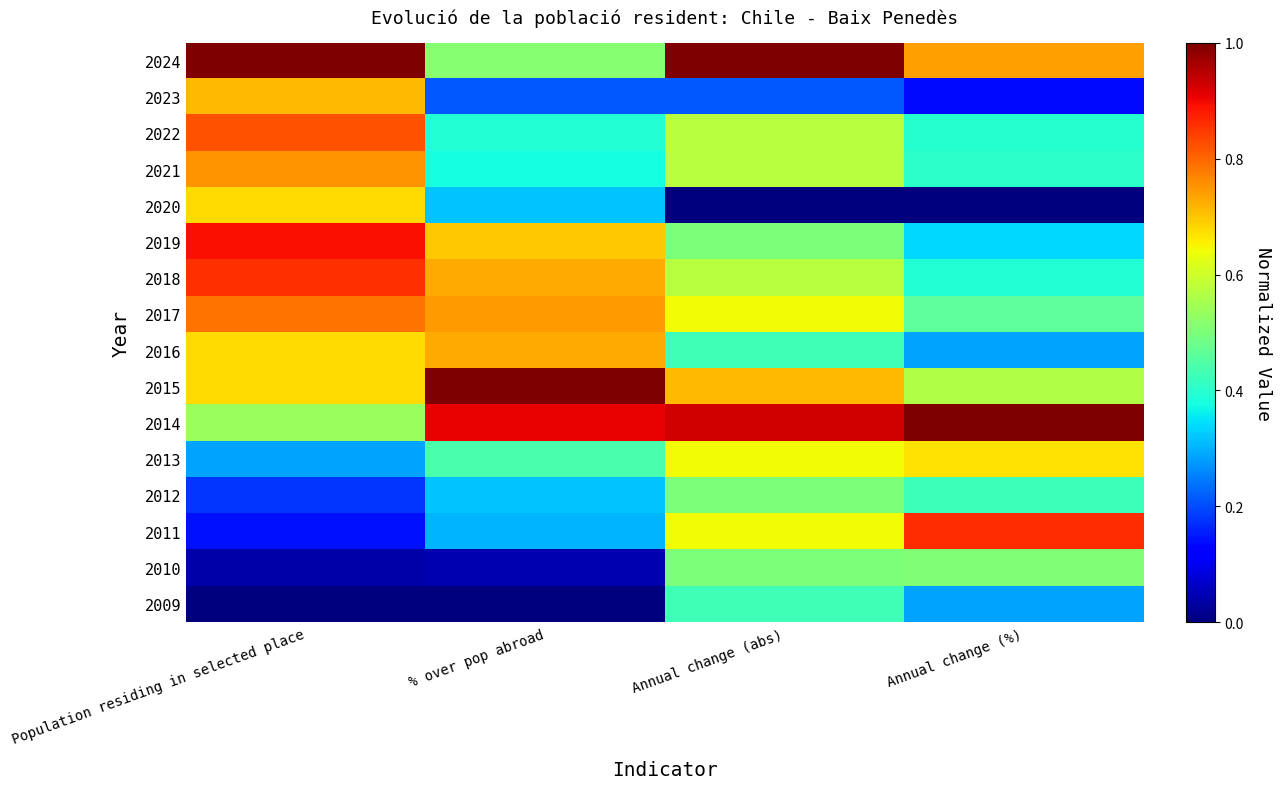

What is the spread (max minus min) of values at Annual change (%)?

1.0